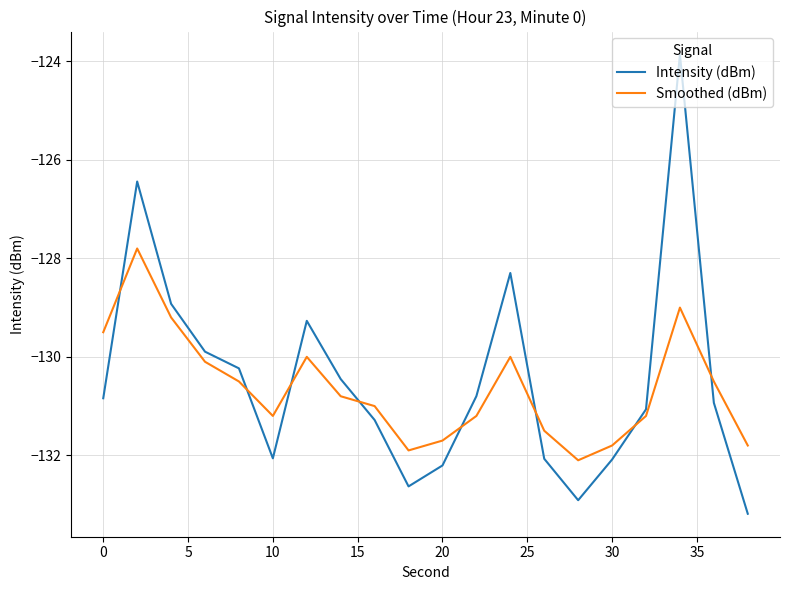

What is the difference between the maximum and minimum values in the Smoothed (dBm) series?

4.3